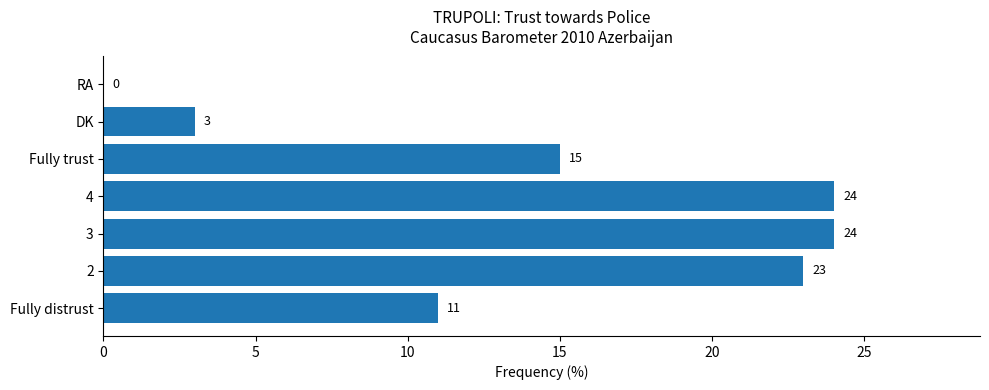

Approximately how many times larger is the value at Fully distrust compared to 3?

0.5